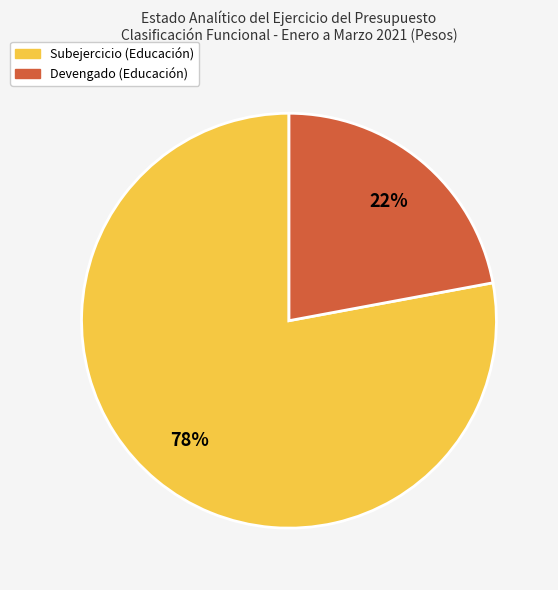

Does any single category account for the majority?

Yes